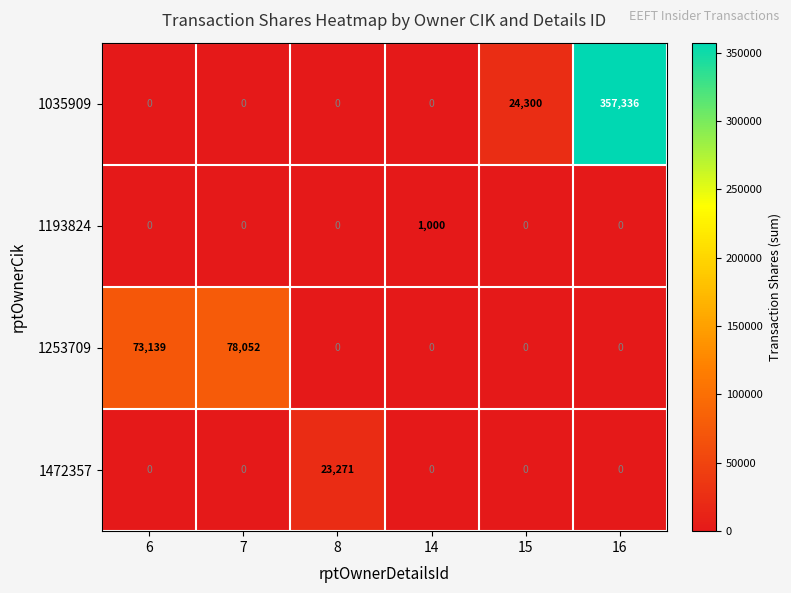

Is it true that 1193824 equals 1000 at 14?

True